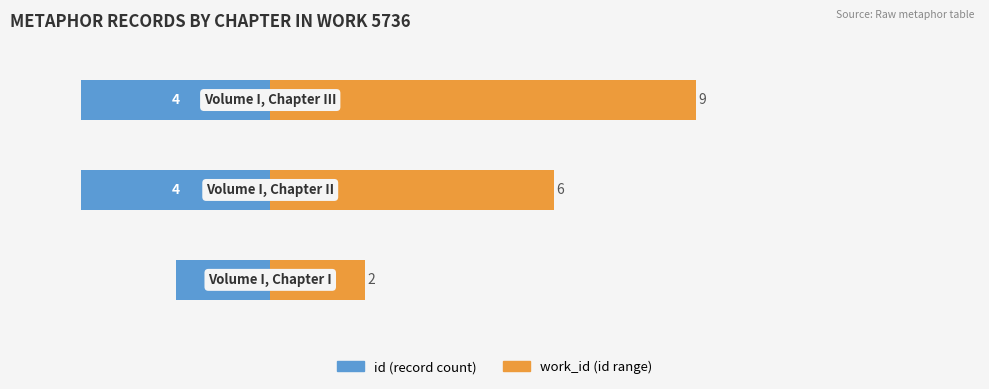

List the series in order of their overall mean, highest first.

work_id (id range), id (record count)